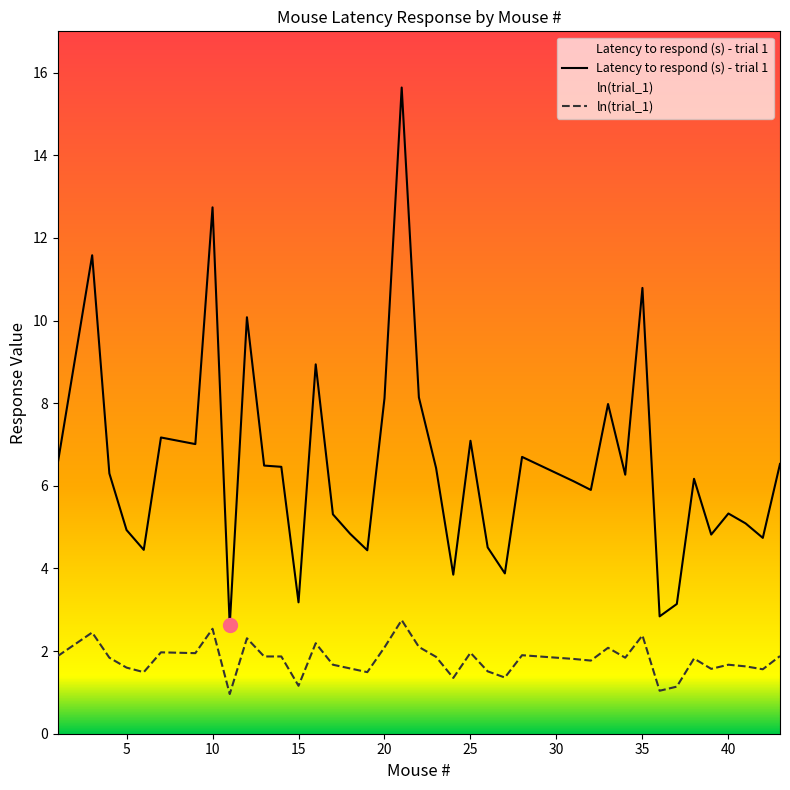

How many data points in ln(trial_1) are less than 1?

1